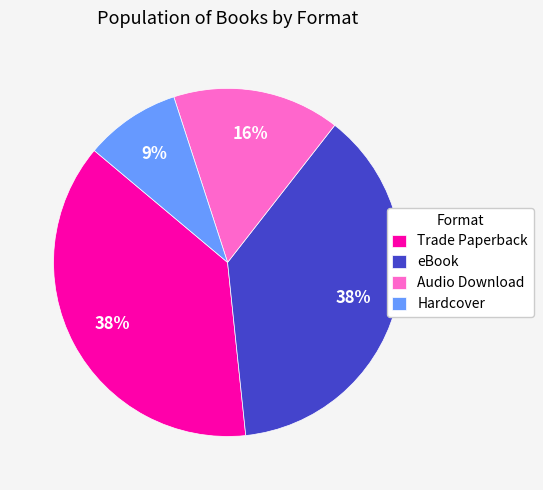

To the nearest percent, what is the combined percentage of Hardcover and Trade Paperback?

47%